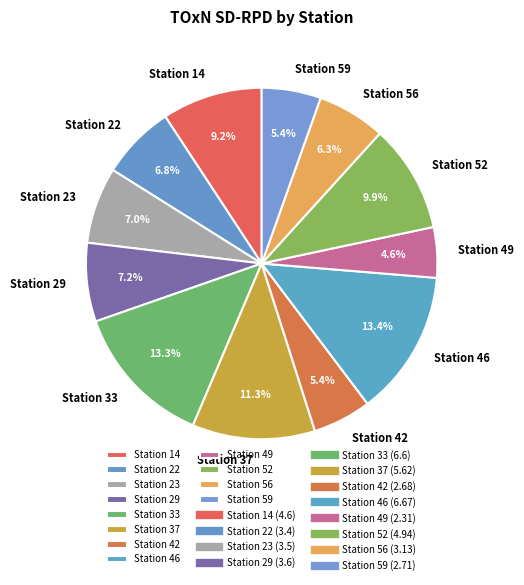

The Station 14 slice represents 1% of the pie. True or false?

False